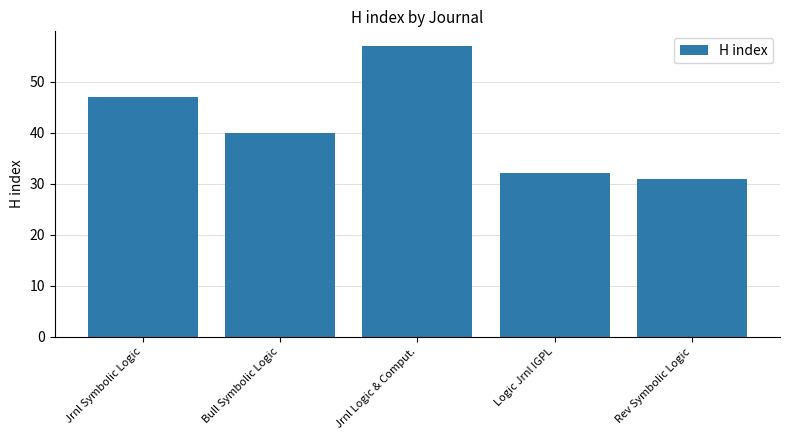

At which label does the data first exceed 40?

Jrnl Symbolic Logic